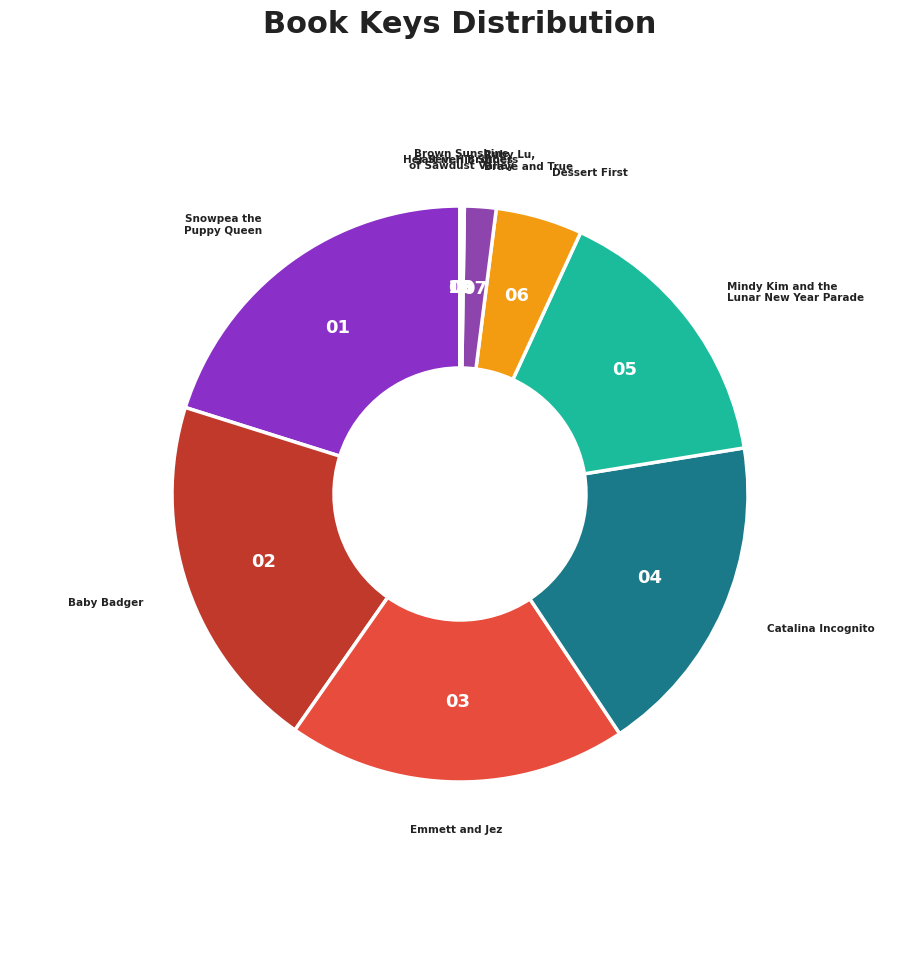

Is it true that Emmett and Jez is 19% of the pie?

True